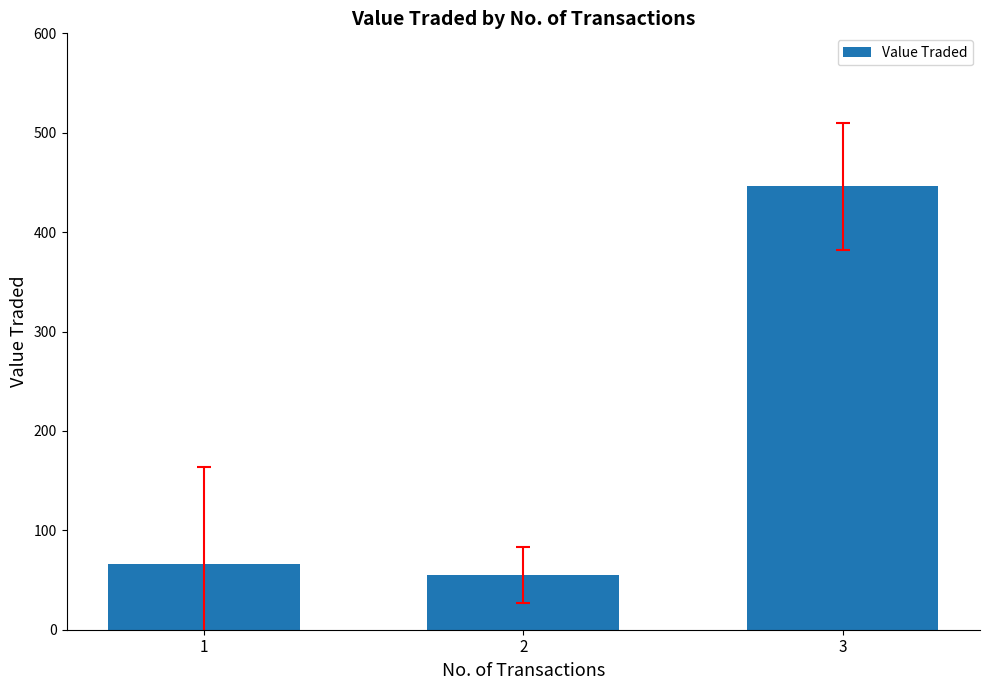

What is the maximum value shown in the chart?

446.0